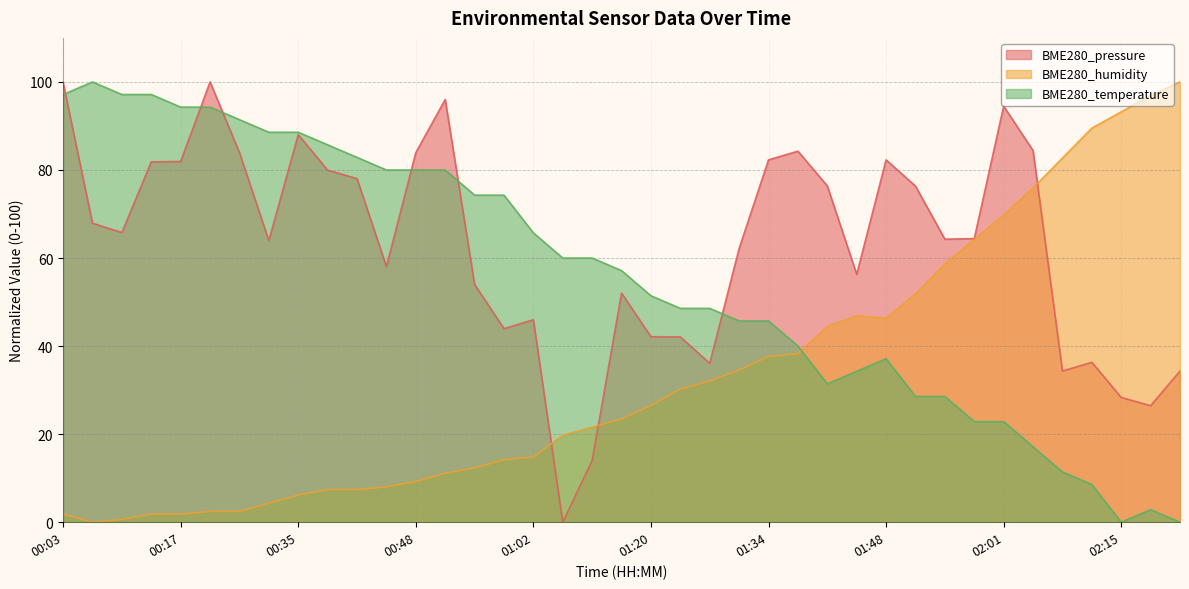

True or false: BME280_temperature has more than 2 points higher than both neighbors.

True